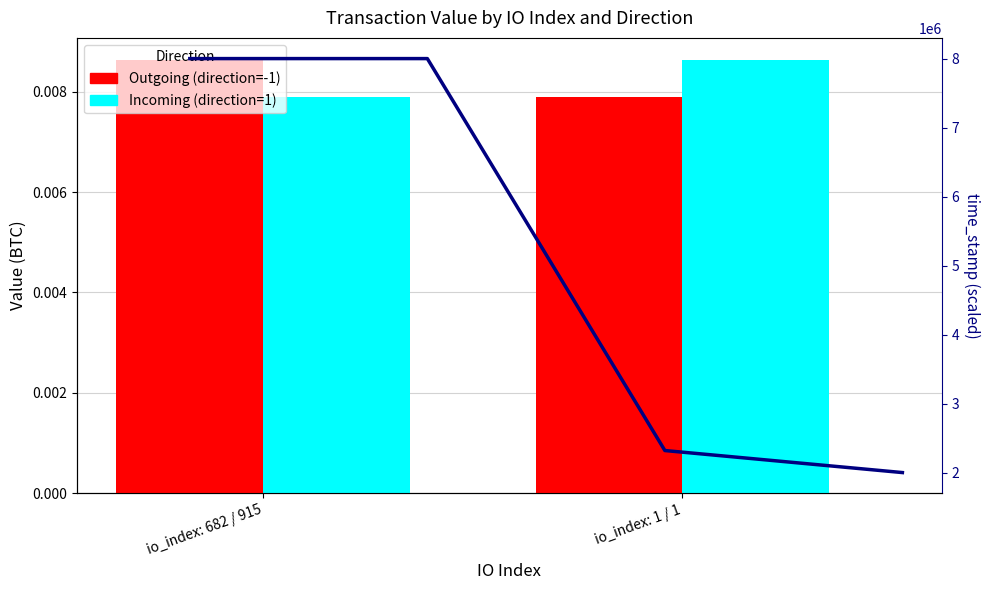

At which category is the sum across all series the highest?

io_index: 682 / 915